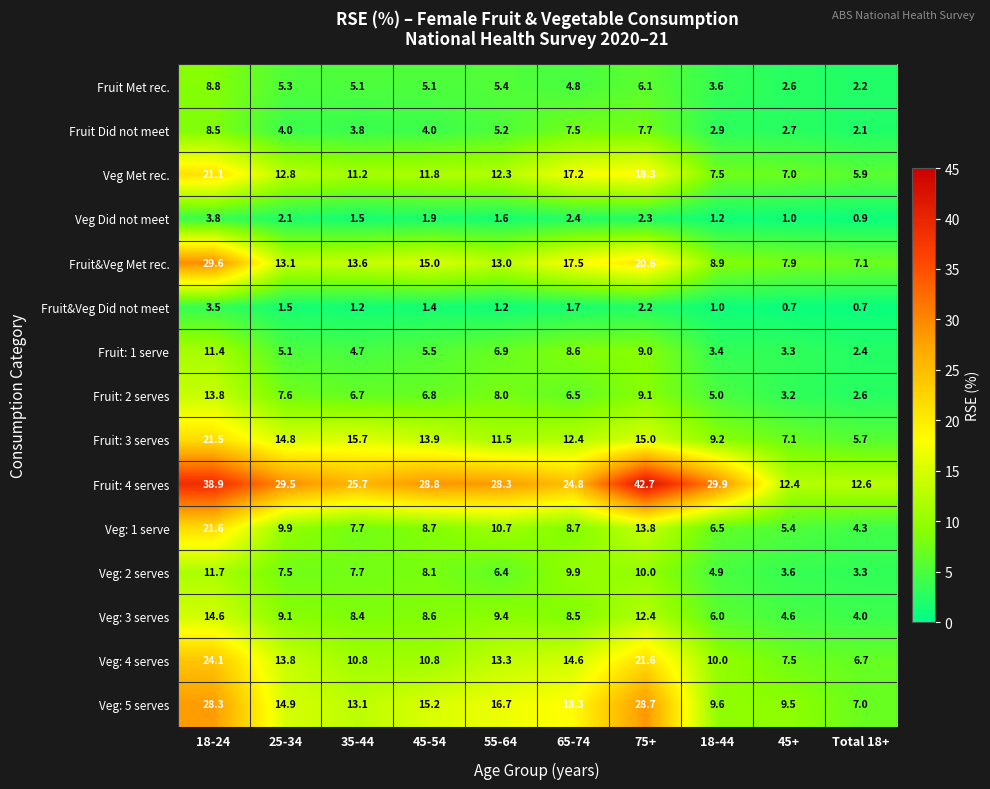

At 45-54, list the series in order from largest to smallest.

Fruit: 4 serves, Veg: 5 serves, Fruit&Veg Met rec., Fruit: 3 serves, Veg Met rec., Veg: 4 serves, Veg: 1 serve, Veg: 3 serves, Veg: 2 serves, Fruit: 2 serves, Fruit: 1 serve, Fruit Met rec., Fruit Did not meet, Veg Did not meet, Fruit&Veg Did not meet